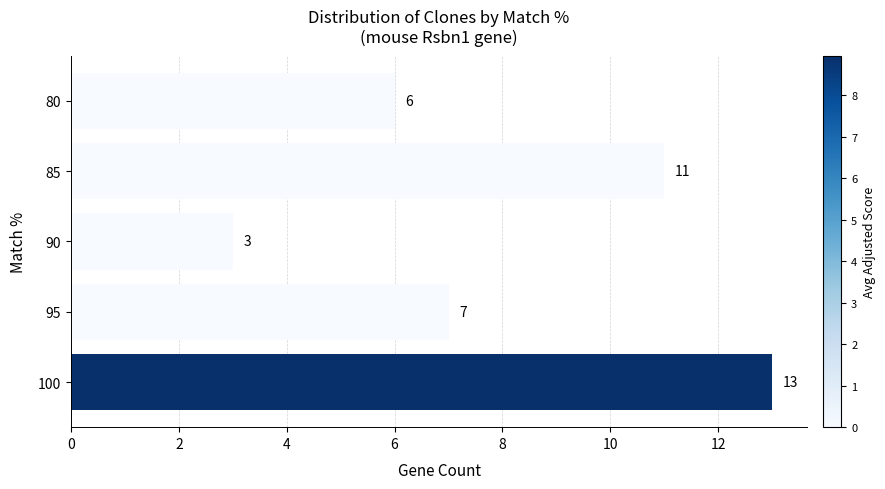

Reading top to bottom, what are all the values shown in this chart?

80=6	85=11	90=3	95=7	100=13